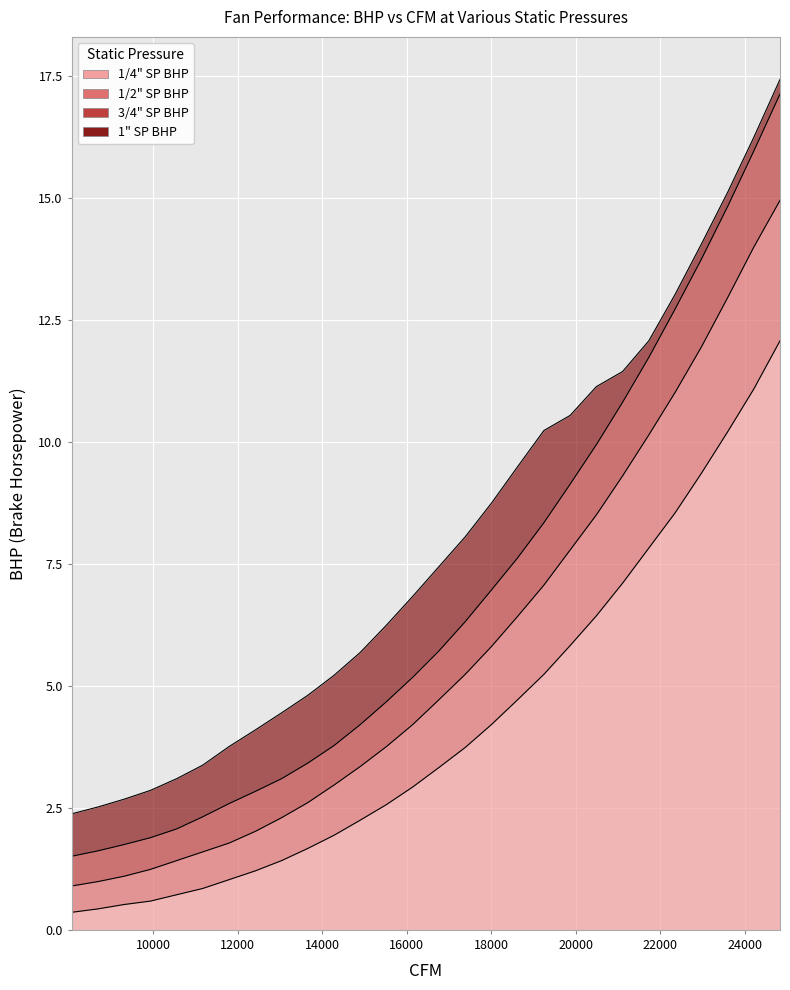

True or false: 3/4" SP BHP has a value of 7.9 at 12.

False